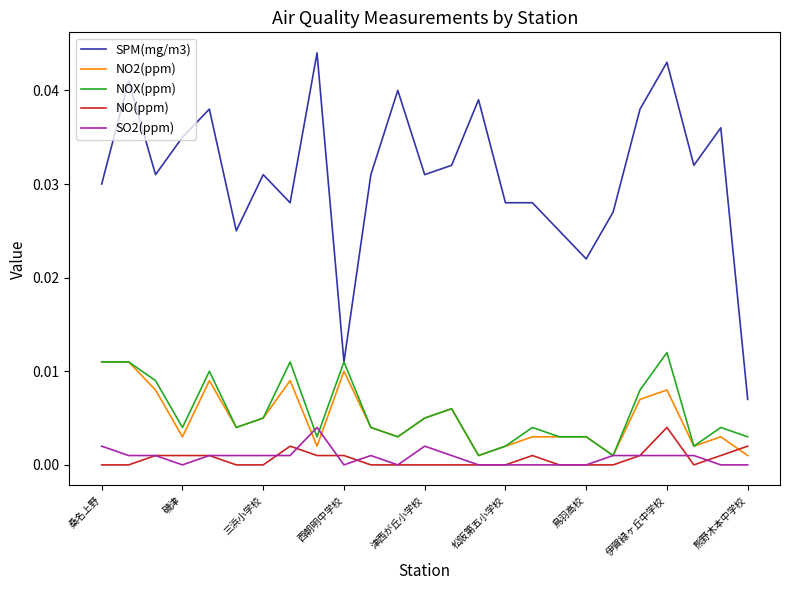

Which series has the widest spread of values?

SPM(mg/m3)